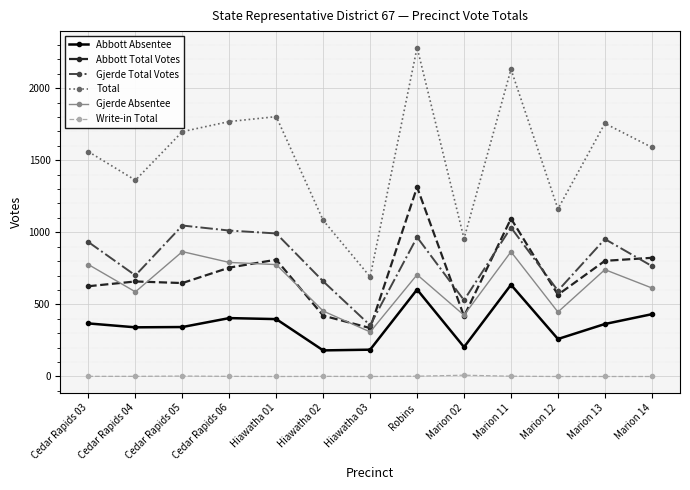

At how many categories does at least one series exceed 234?

13